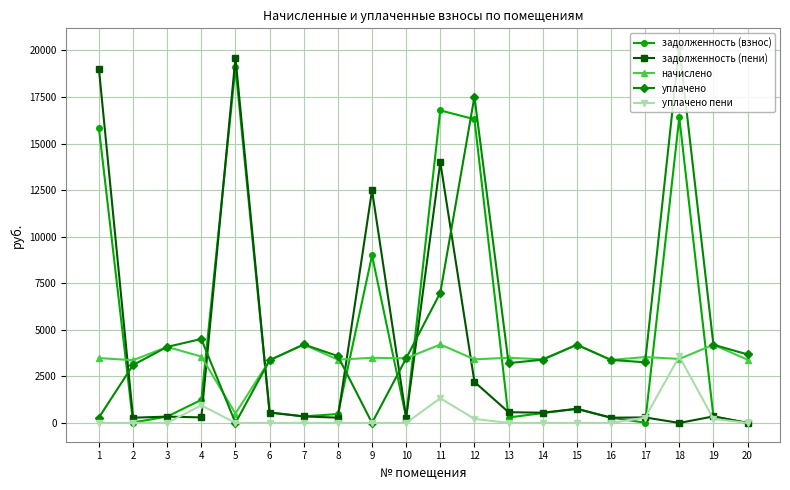

True or false: задолженность (пени) has more than 1 interior local peaks.

True